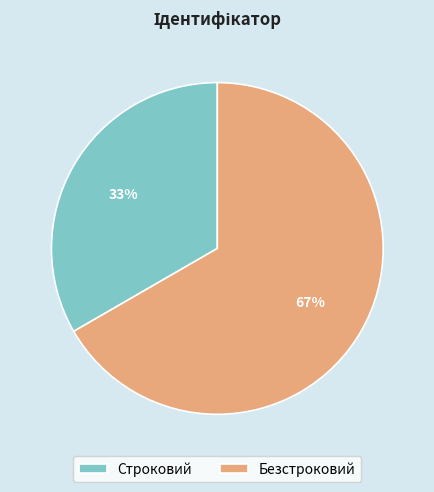

Which category has the smallest portion of the pie?

Строковий